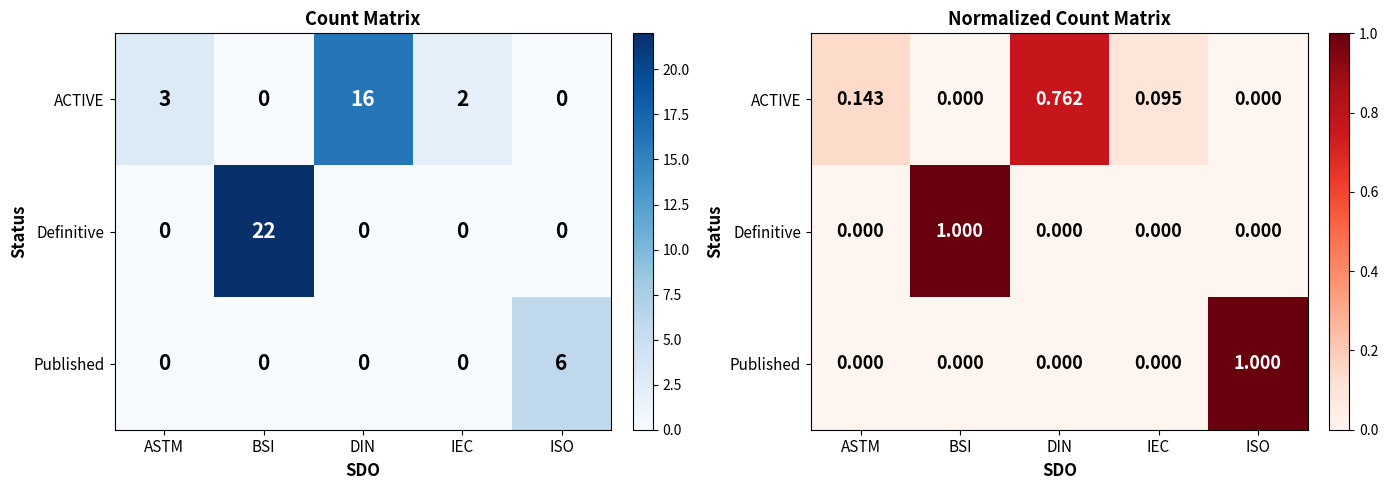

Count the number of data series in this chart.

3